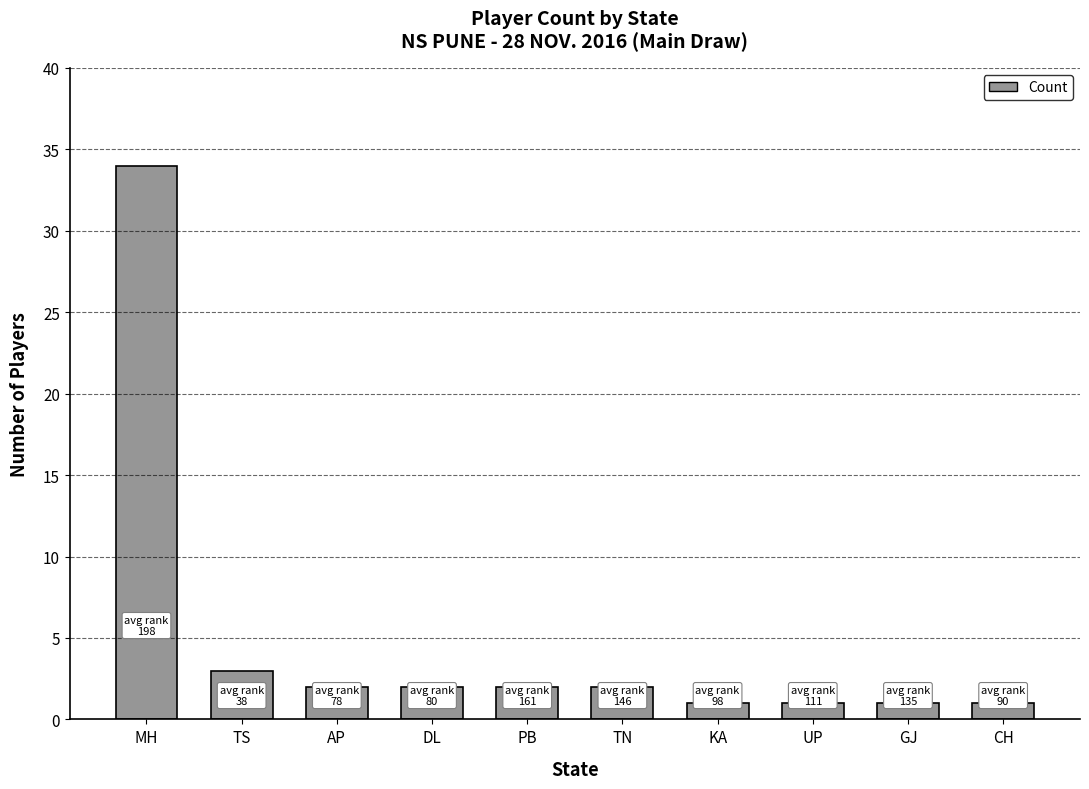

Where does the data first go above 2?

MH